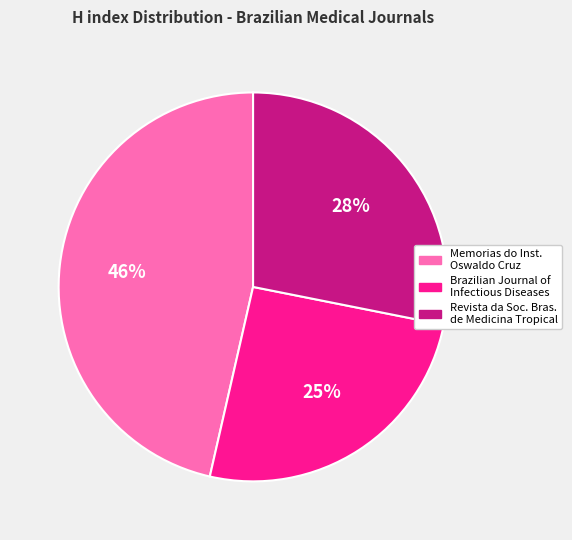

To the nearest percent, what is the average slice percentage?

33%